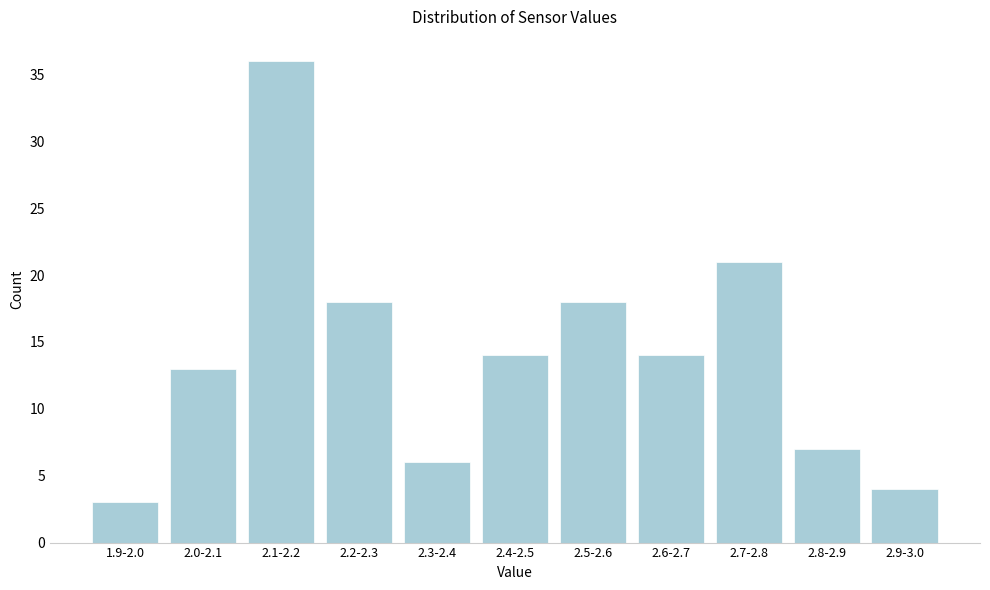

Reading right to left, extract all data points from this chart.

4	7	21	14	18	14	6	18	36	13	3